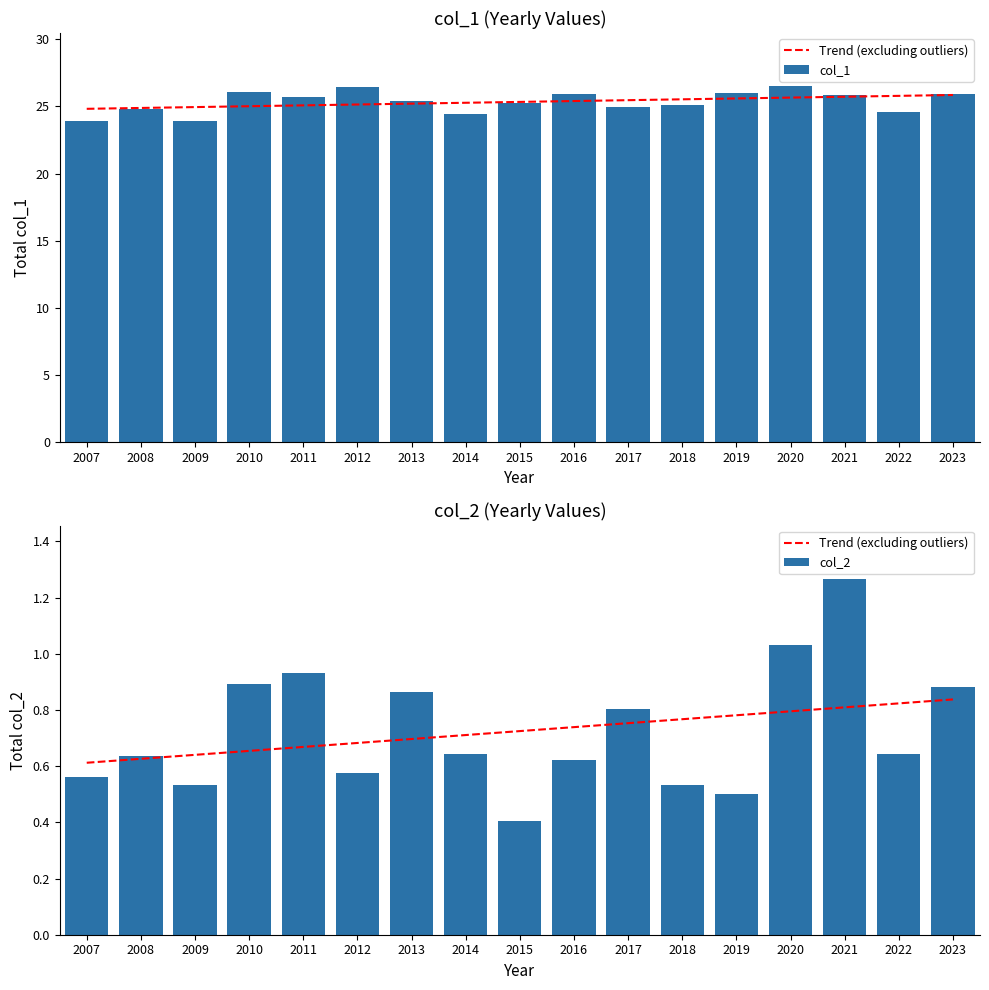

Rank the series by their maximum value, from lowest to highest.

Trend (excluding outliers), col_2, col_1